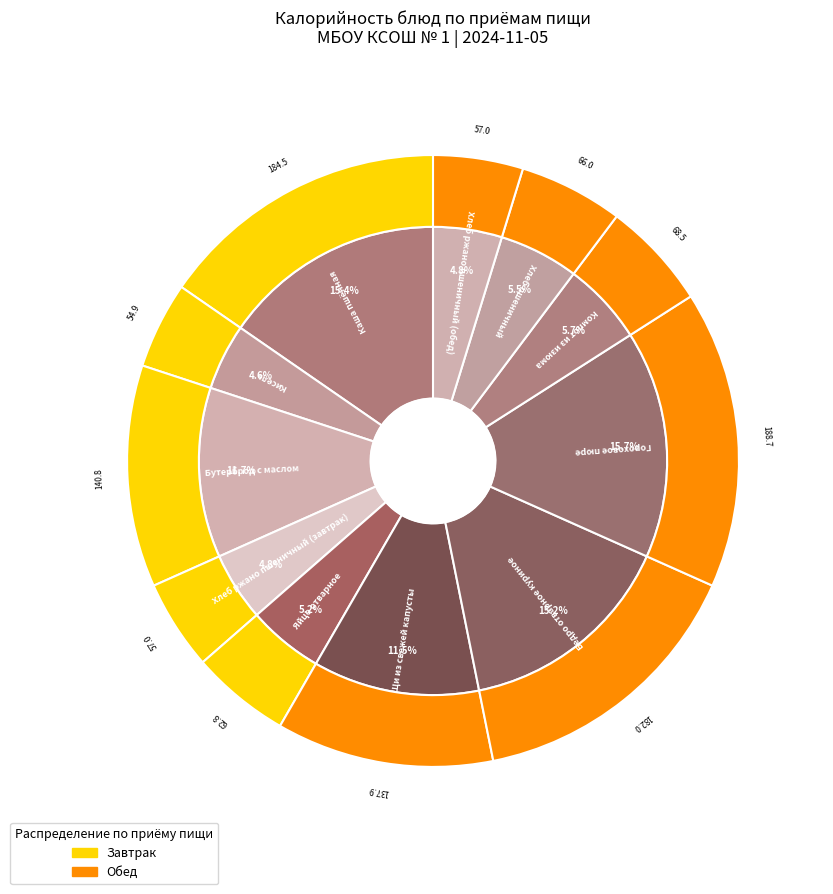

Count the number of slices in the pie.

11